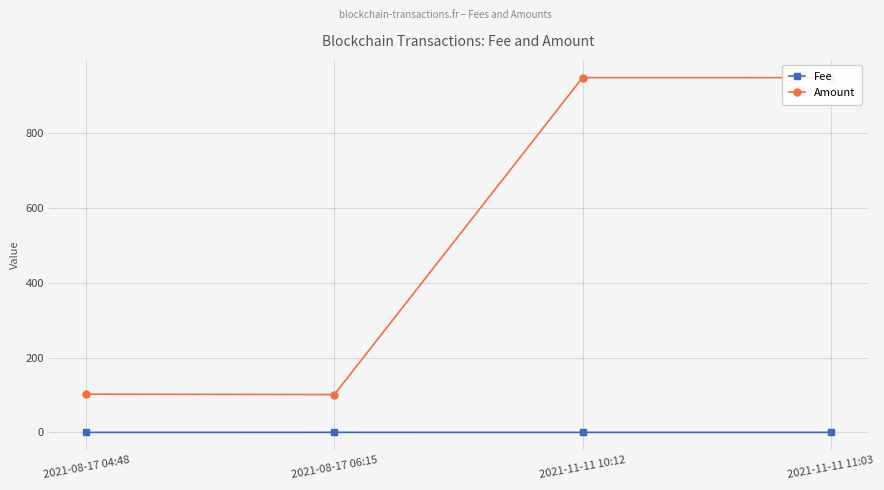

True or false: Amount has more than 1 interior local peaks.

False